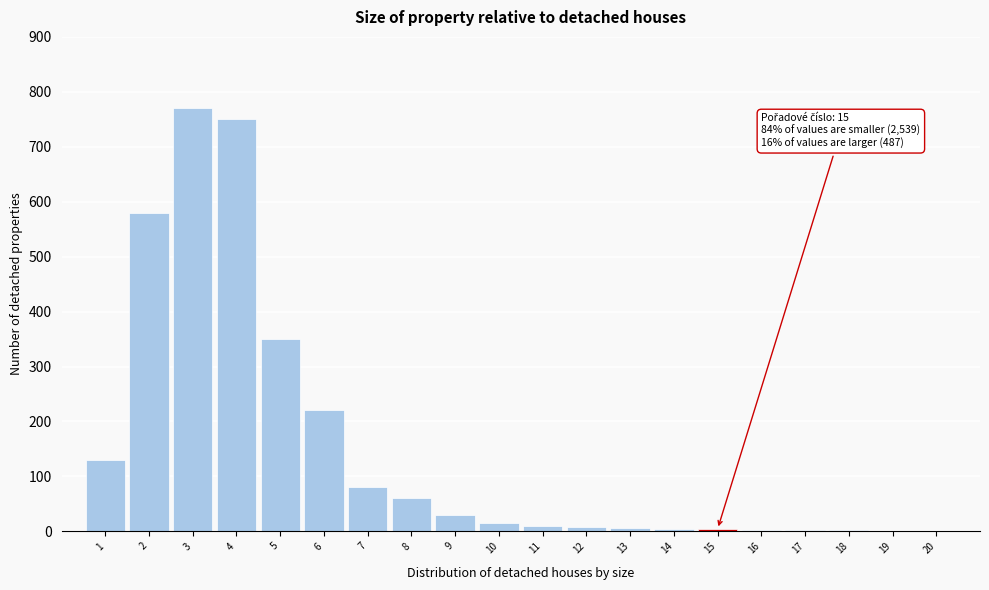

Over which range of the x-axis is the bar tallest?

2.5 to 3.5